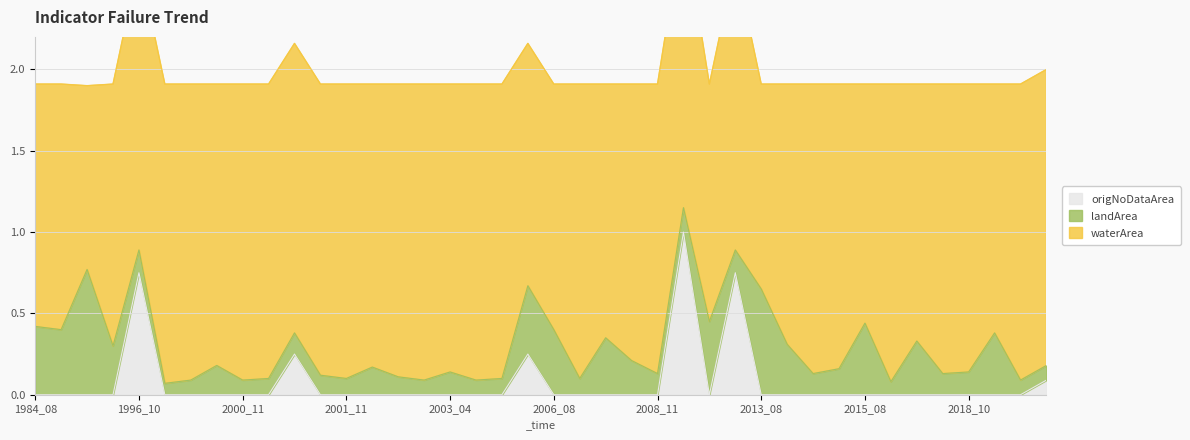

How many interior local peaks does the waterArea series have?

12